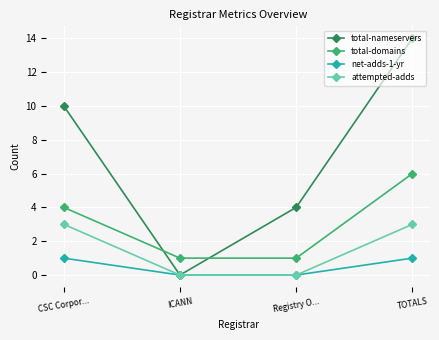

Reading left to right, extract all data points from this chart.

total-nameservers: 10	0	4	14
total-domains: 4	1	1	6
net-adds-1-yr: 1	0	0	1
attempted-adds: 3	0	0	3